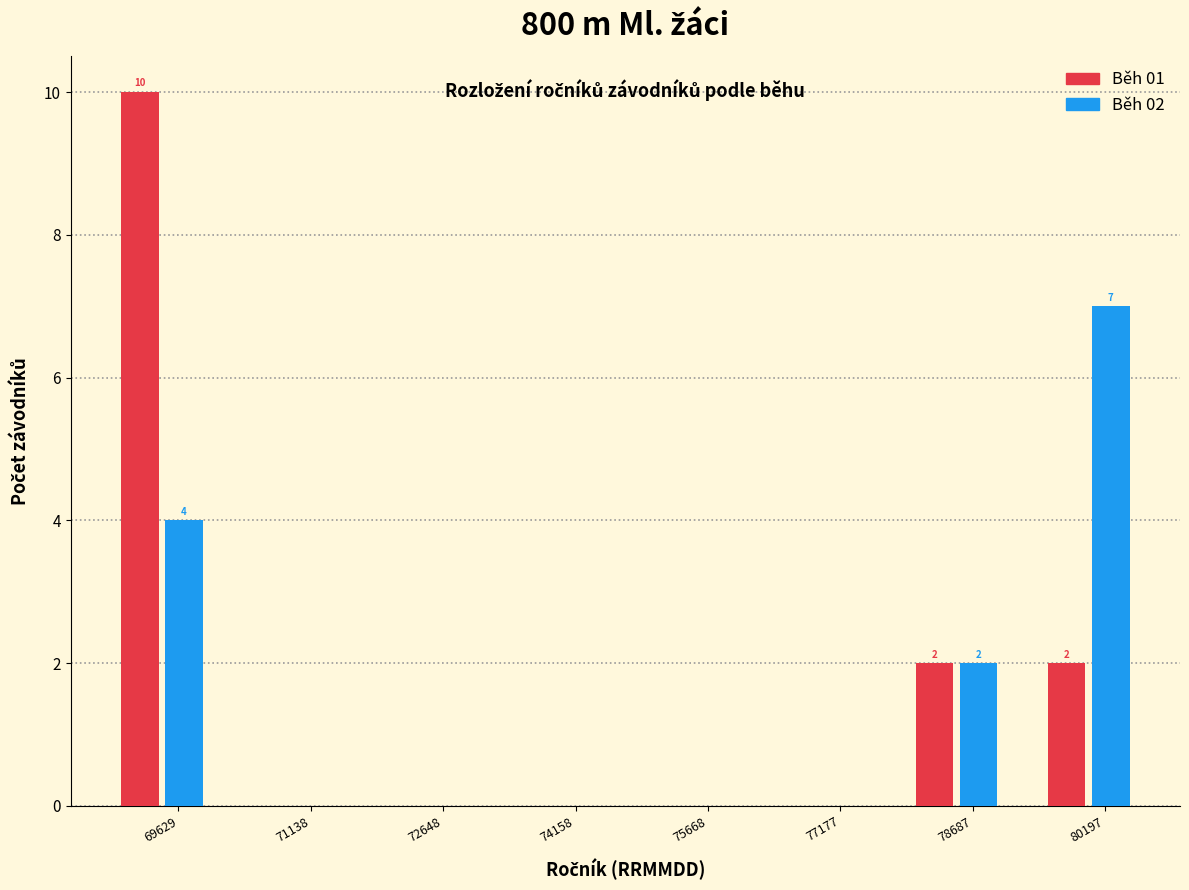

Which series changed the most between 69629 and 75668?

Běh 01